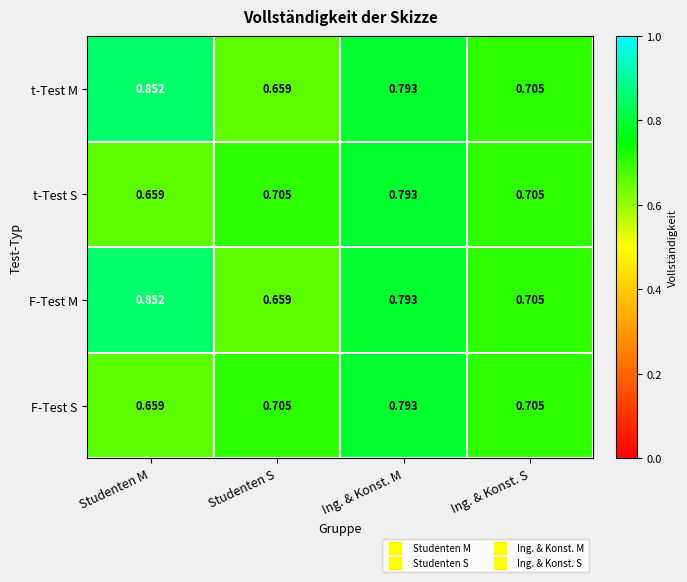

At which label is F-Test S closest to 0?

Studenten M